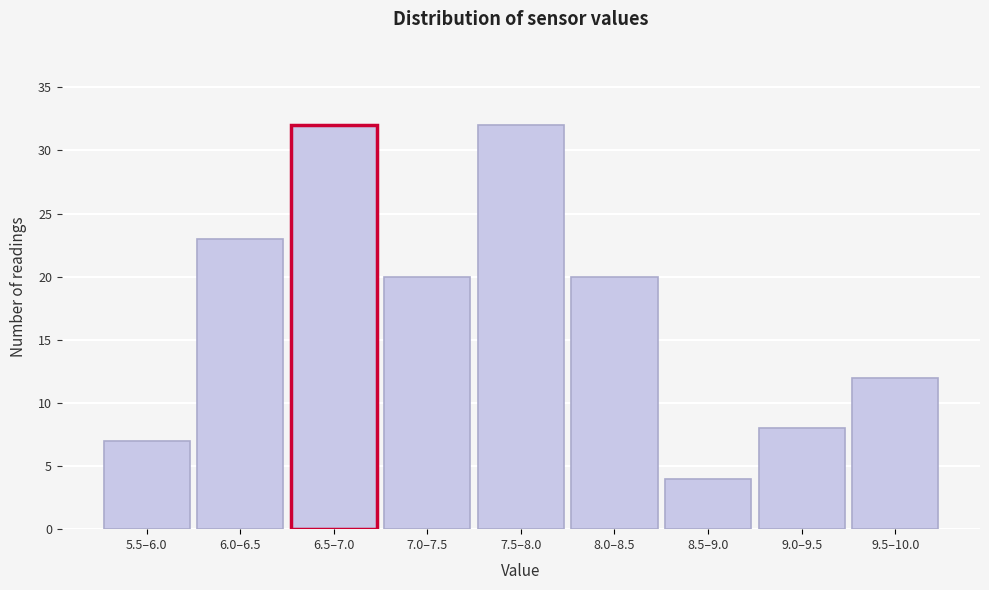

Reading right to left, transcribe all the data shown in this chart.

12	8	4	20	32	20	32	23	7